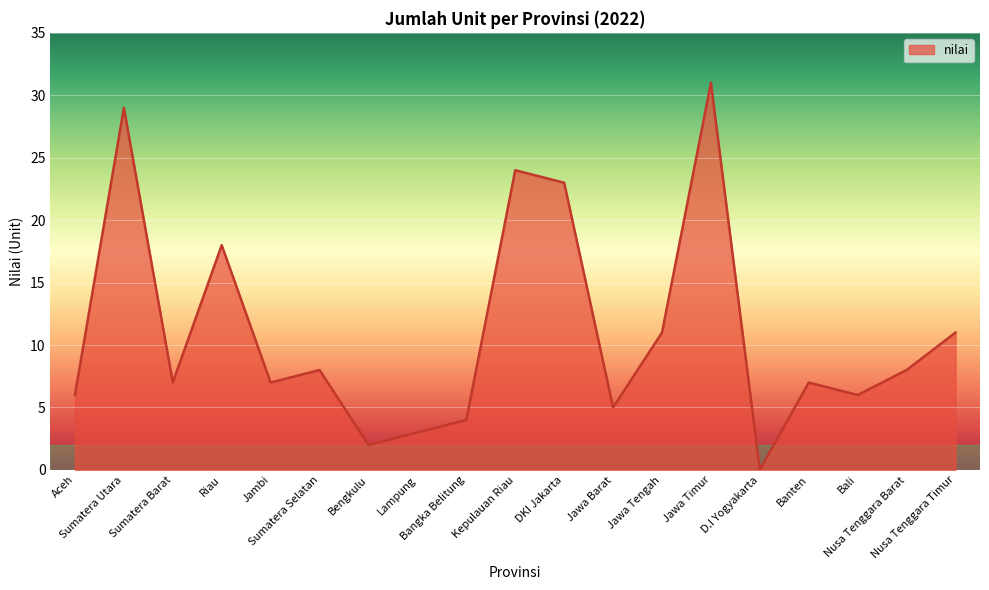

Reading left to right, list all the values displayed in this chart.

6	29	7	18	7	8	2	3	4	24	23	5	11	31	0	7	6	8	11